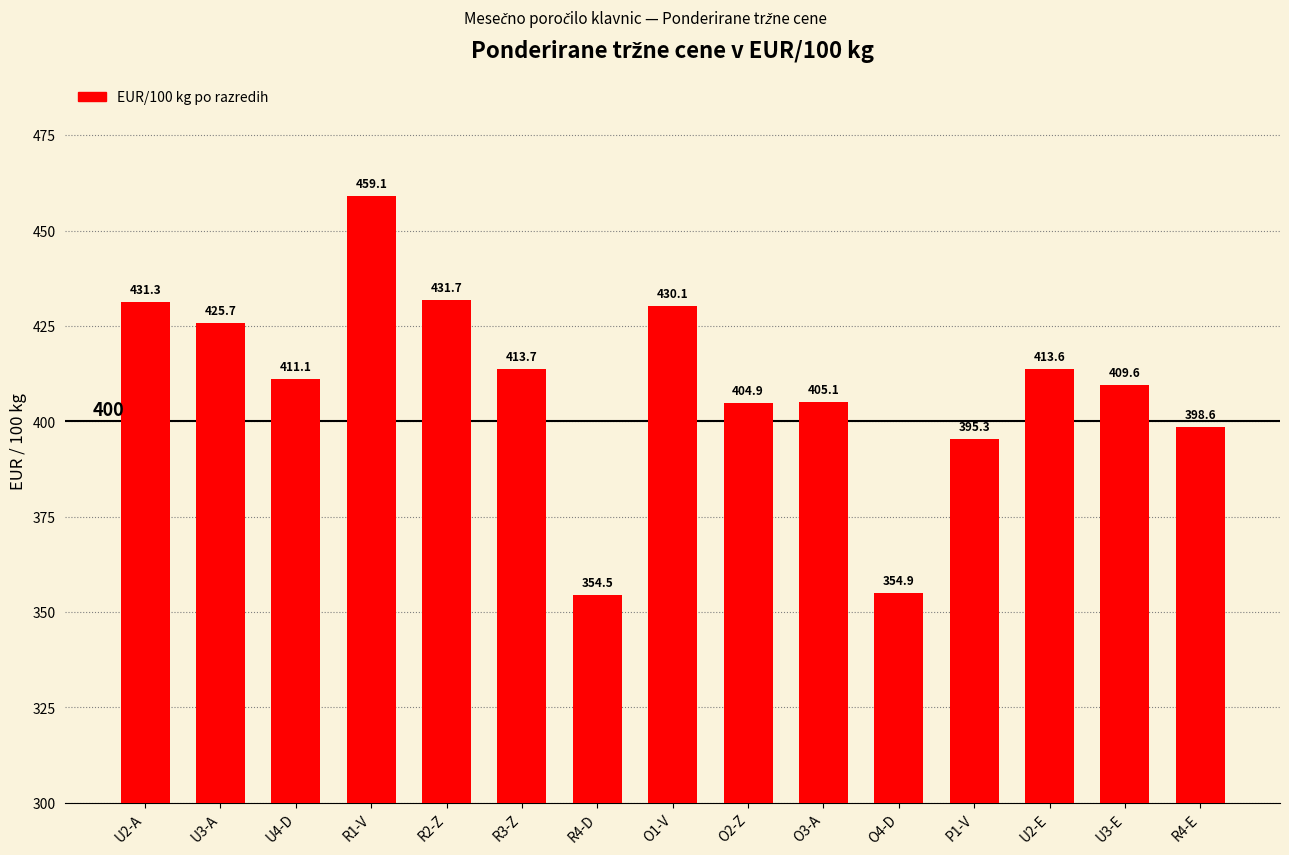

Where is the data nearest to the value 406?

O3-A